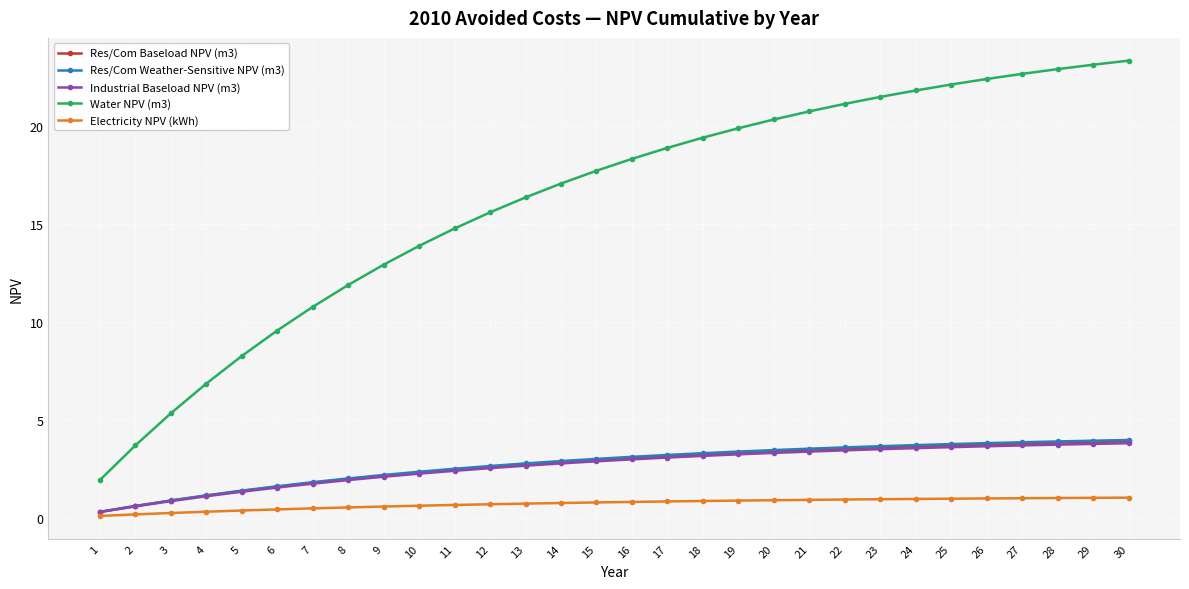

Is it true that Electricity NPV (kWh) equals 0.6 at 10?

True